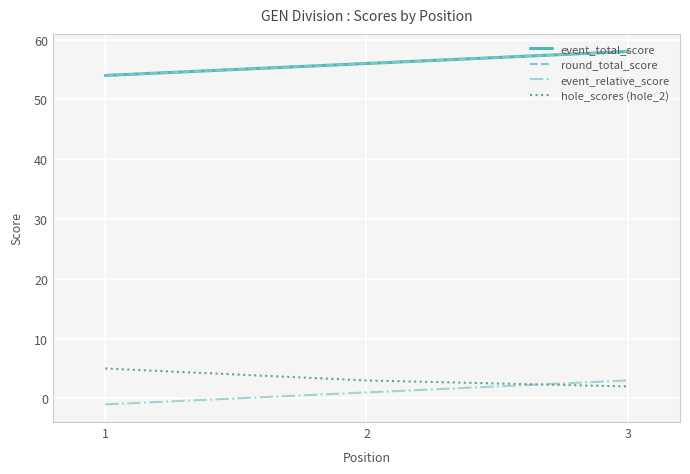

Reading left to right, what are all the values shown in this chart?

event_total_score: 1=54	2=56	3=58
round_total_score: 1=54	2=56	3=58
event_relative_score: 1=-1	2=1	3=3
hole_scores (hole_2): 1=5	2=3	3=2